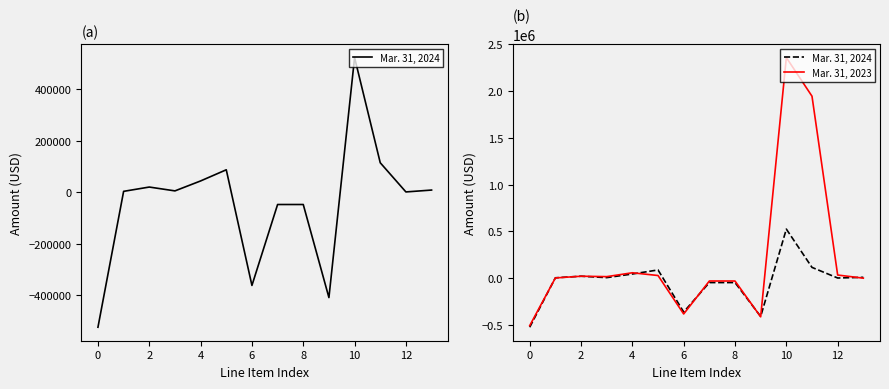

The value of Mar. 31, 2024 at 8 is -27676. True or false?

False